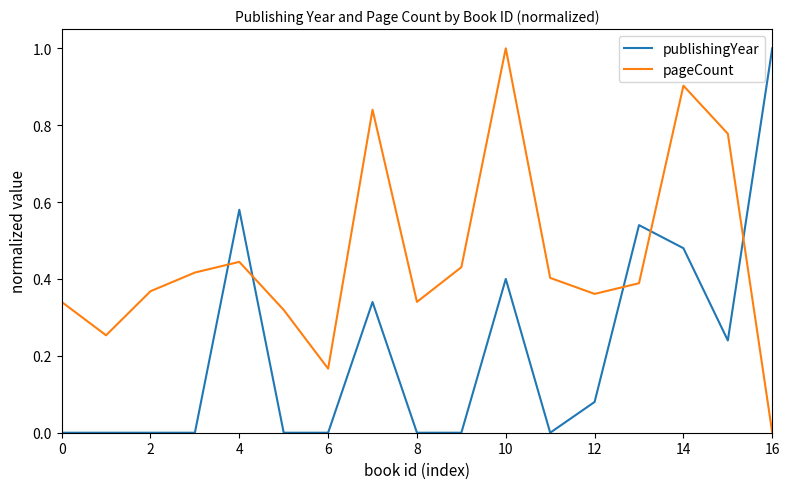

Rank the series by their average value, from lowest to highest.

publishingYear, pageCount